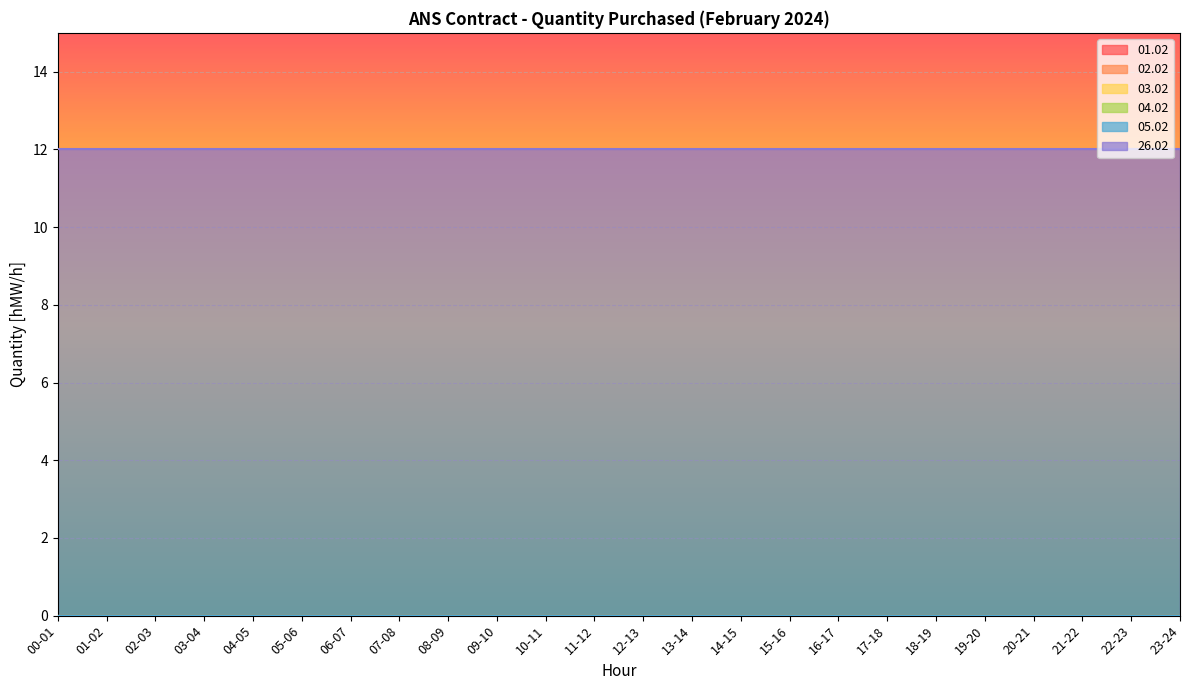

True or false: 02.02 has more than 1 interior local peaks.

False